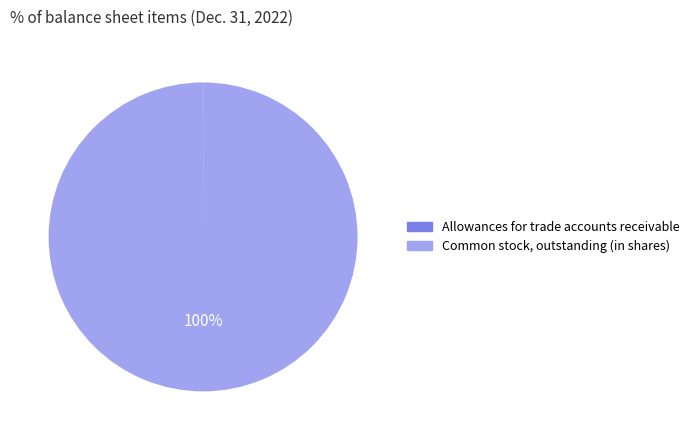

To the nearest percent, what is the average slice percentage?

50%